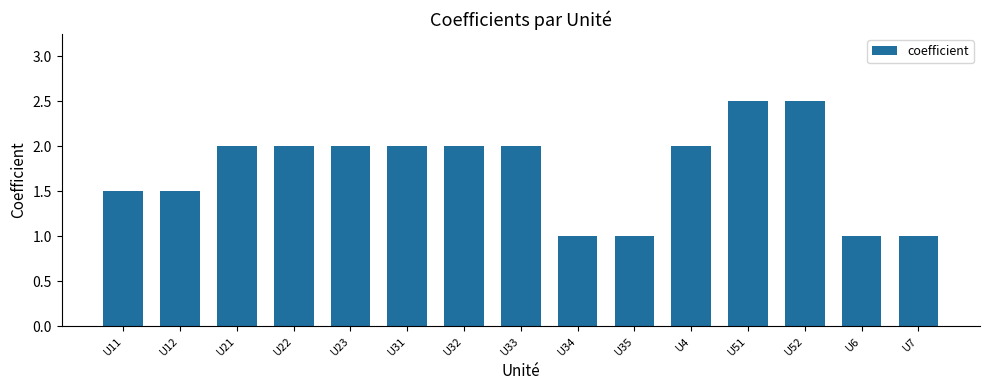

Reading right to left, transcribe all the data shown in this chart.

1.0	1.0	2.5	2.5	2.0	1.0	1.0	2.0	2.0	2.0	2.0	2.0	2.0	1.5	1.5